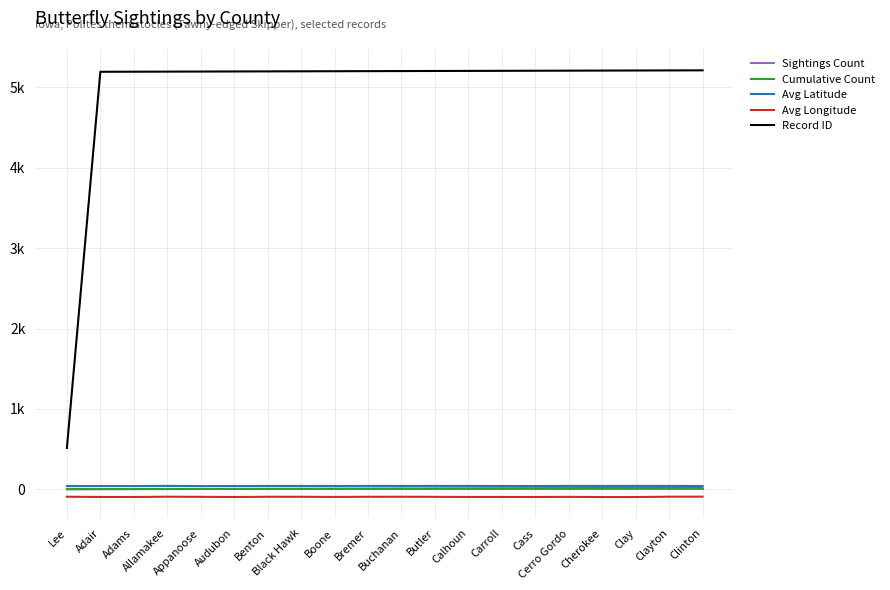

Does the chart display data point markers on the line(s)?

No